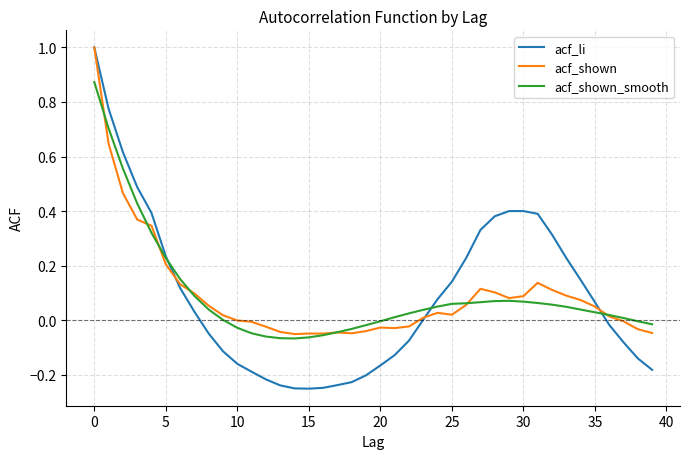

What is the maximum value for acf_shown?

1.0